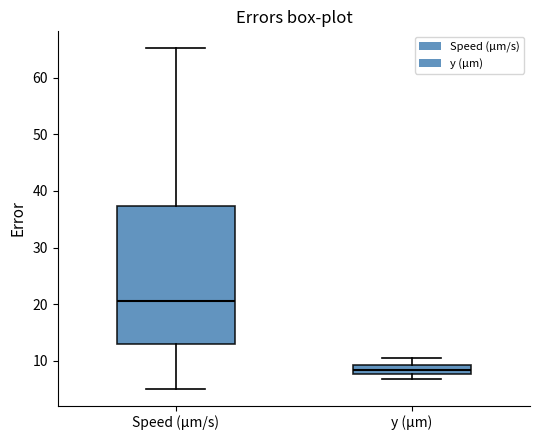

Reading left to right, read every box against the y-axis: the position of its median line, the range the box covers, and the ends of its whiskers. The values are not printed on the chart, so give them approximately, as read against the axis.

Speed (µm/s): median 21, box 13 to 37, whiskers 5 to 65
y (µm): median 8 (inside the box), box 8 to 9, whiskers 7 to 11